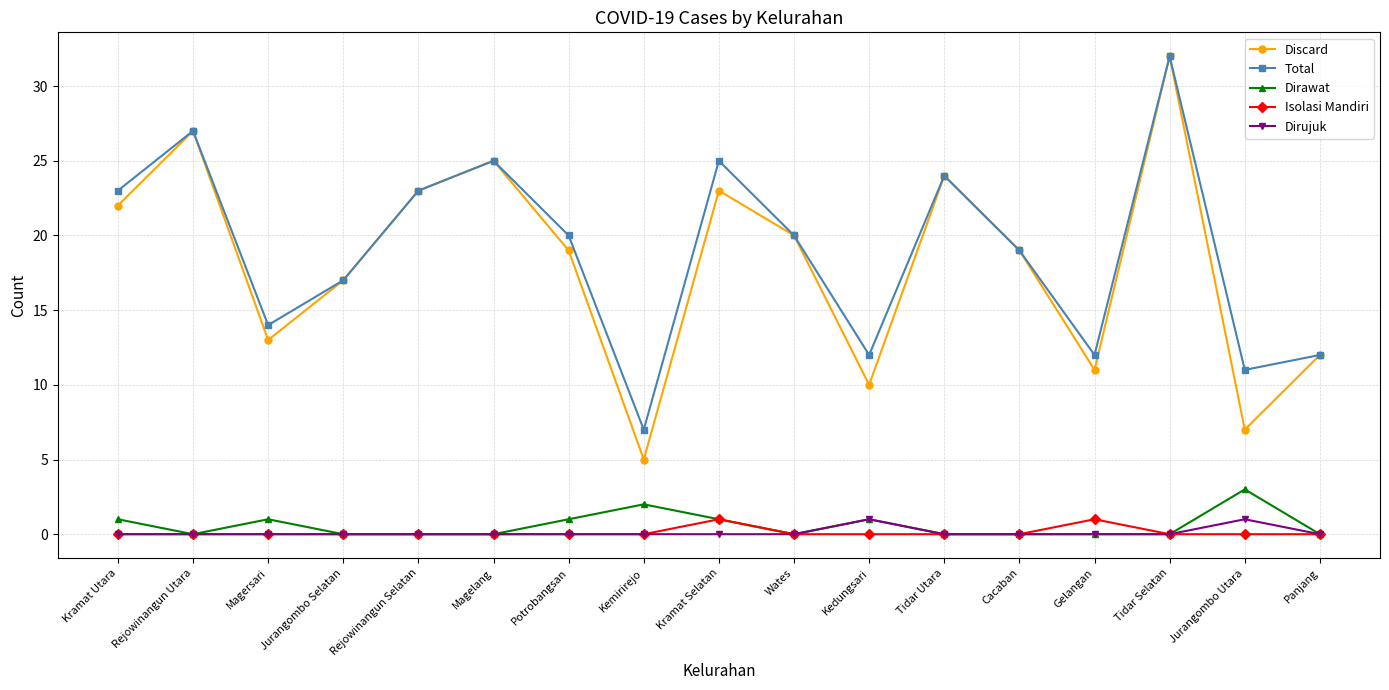

What is the lowest value of the Total series?

7